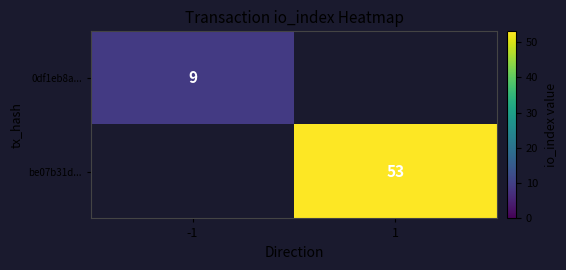

The 0df1eb8a... series shows 15 at -1. True or false?

False